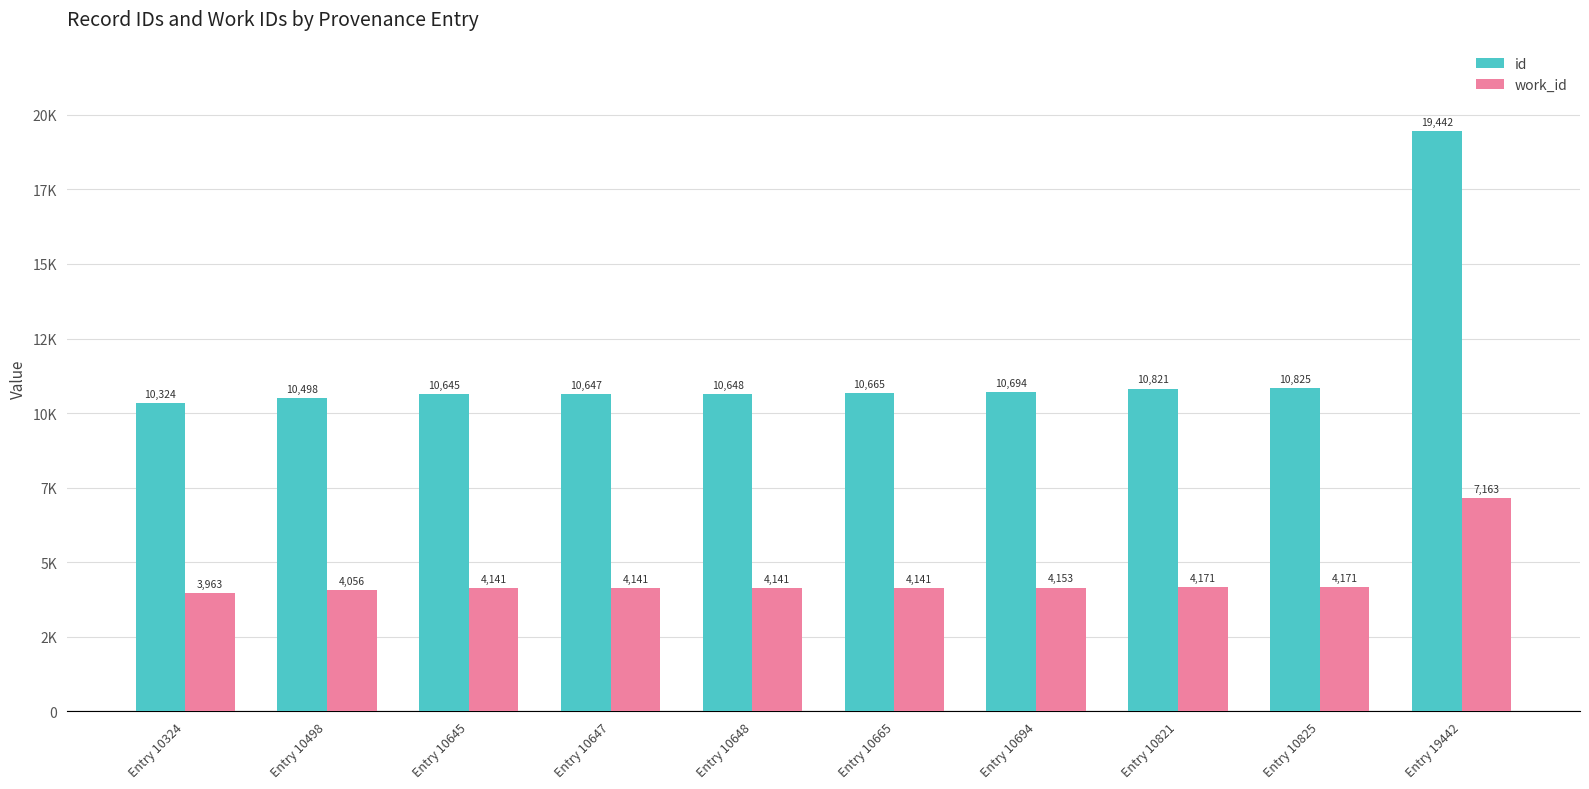

What is the maximum value shown in the chart?

19442